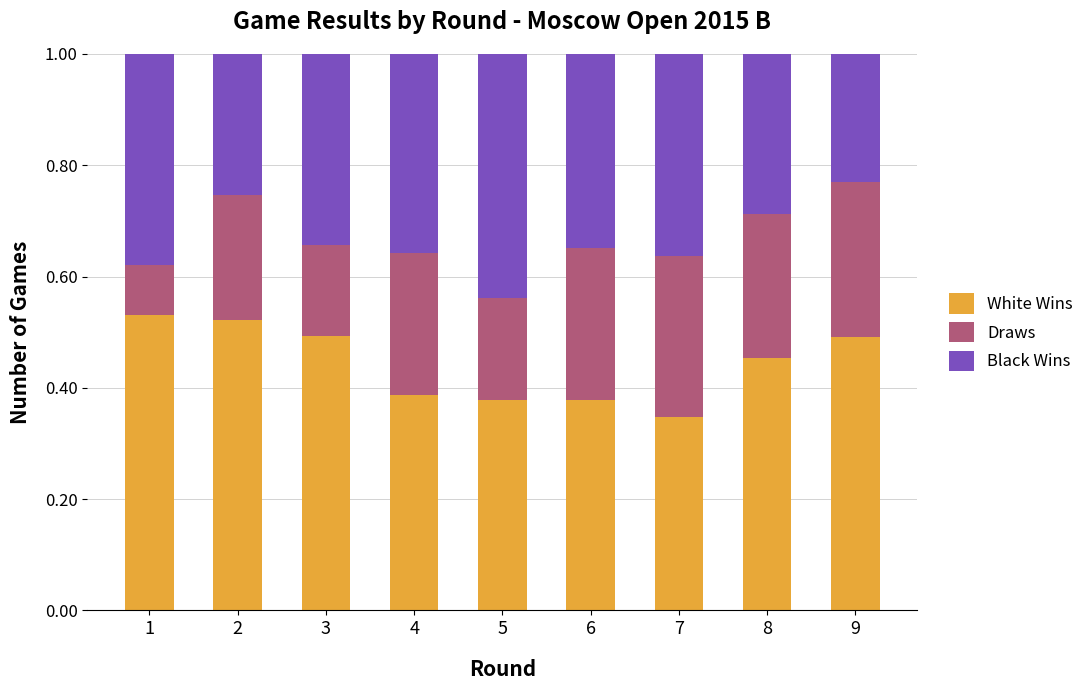

Which category has the lowest value in the White Wins series?

7